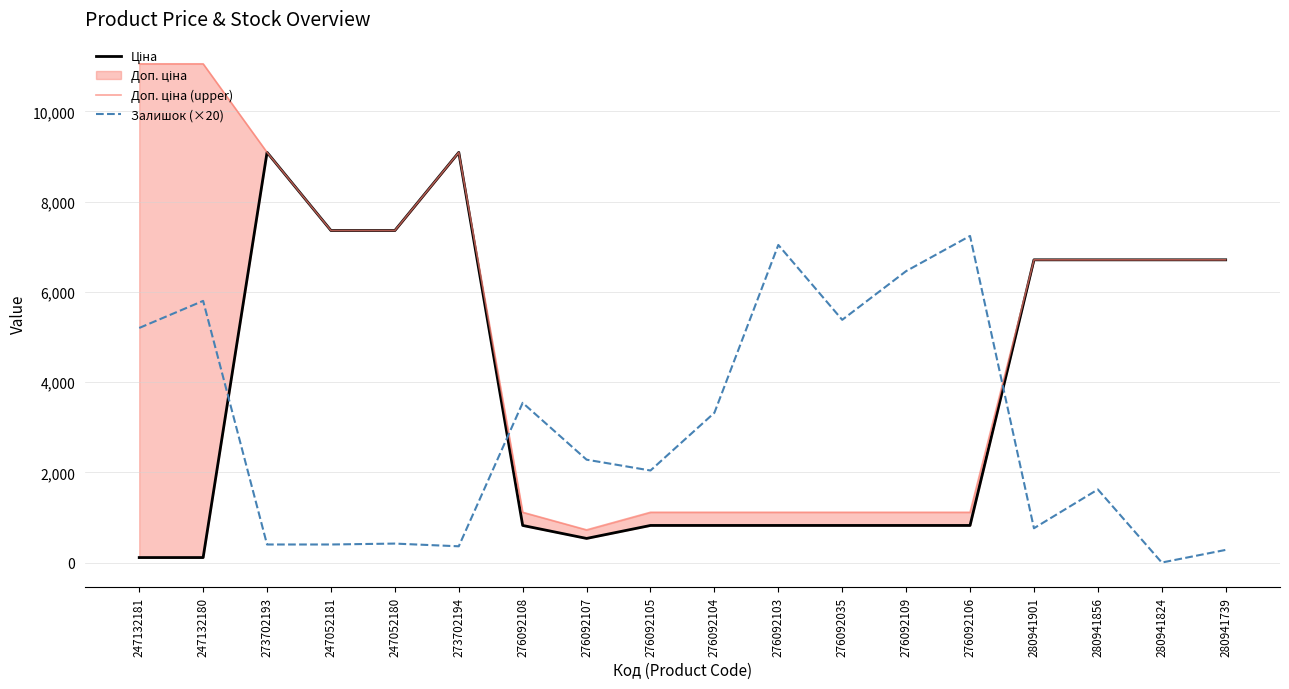

How many interior local valleys does the Доп. ціна (upper) series have?

1